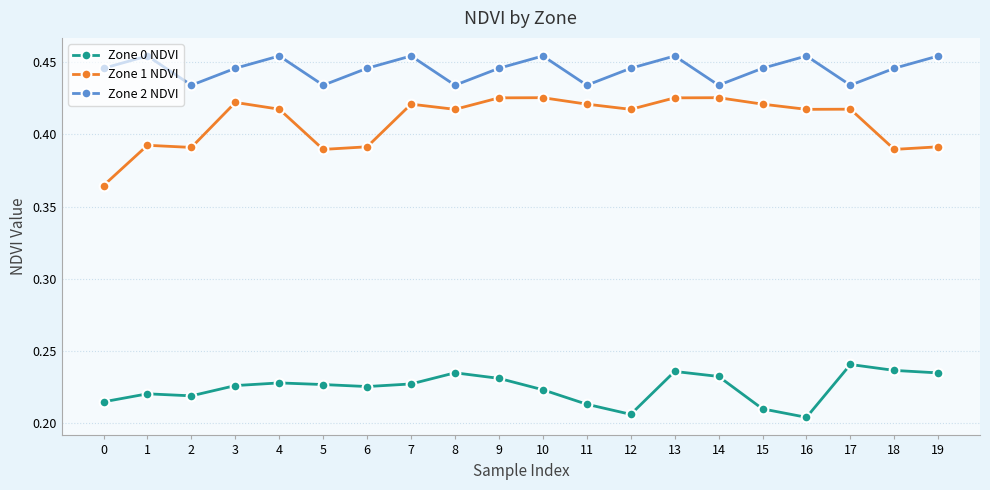

List the series in order of their overall mean, highest first.

Zone 2 NDVI, Zone 1 NDVI, Zone 0 NDVI